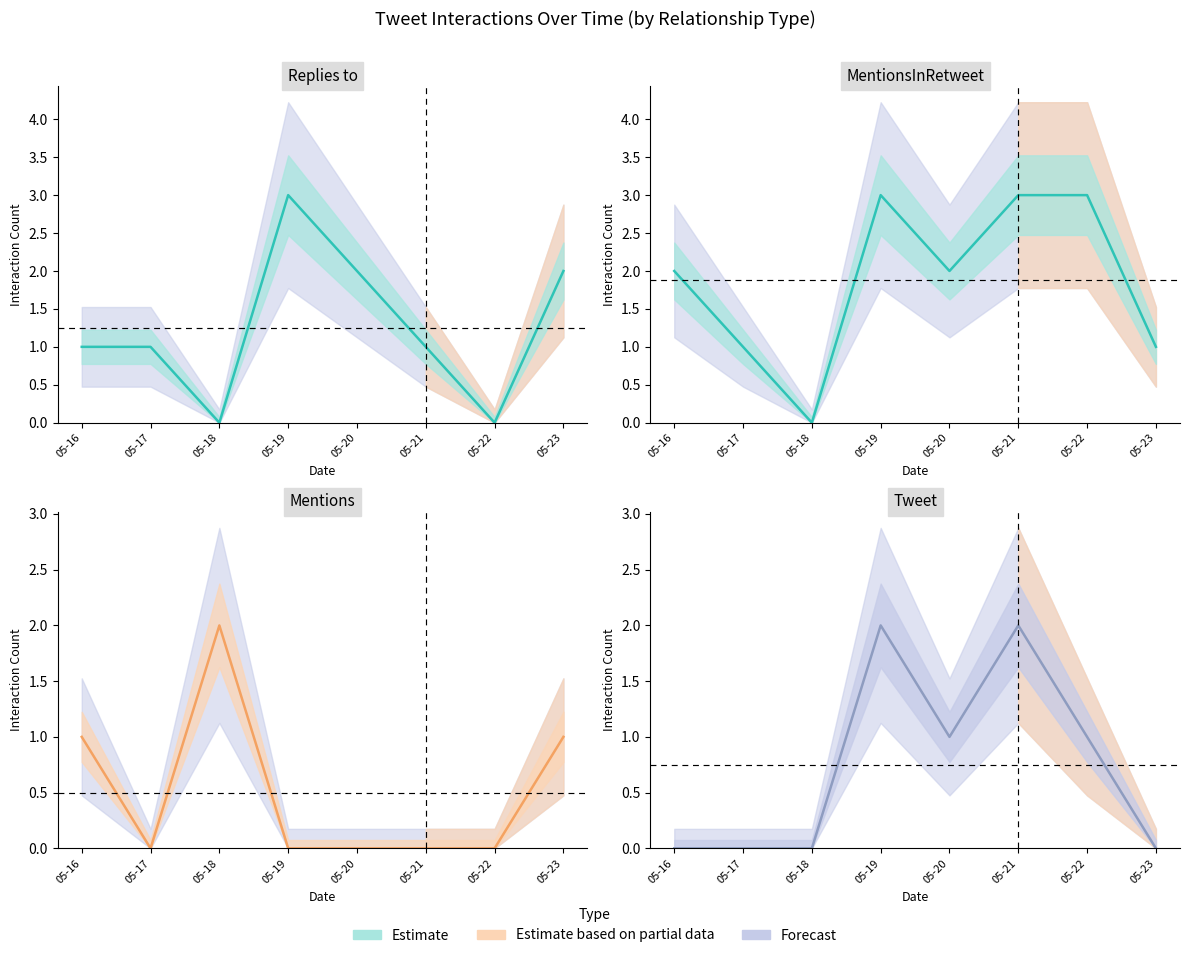

What is the maximum value for Tweet?

2